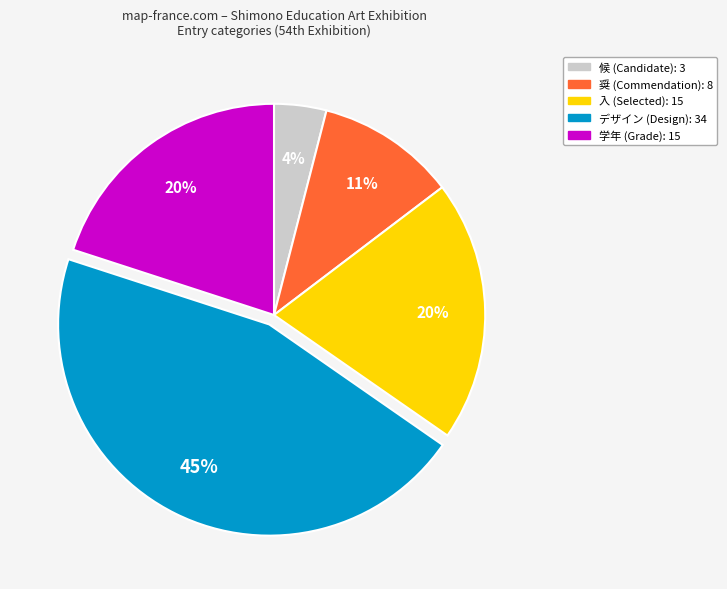

Do デザイン and 学年 together represent more than half of the pie?

Yes